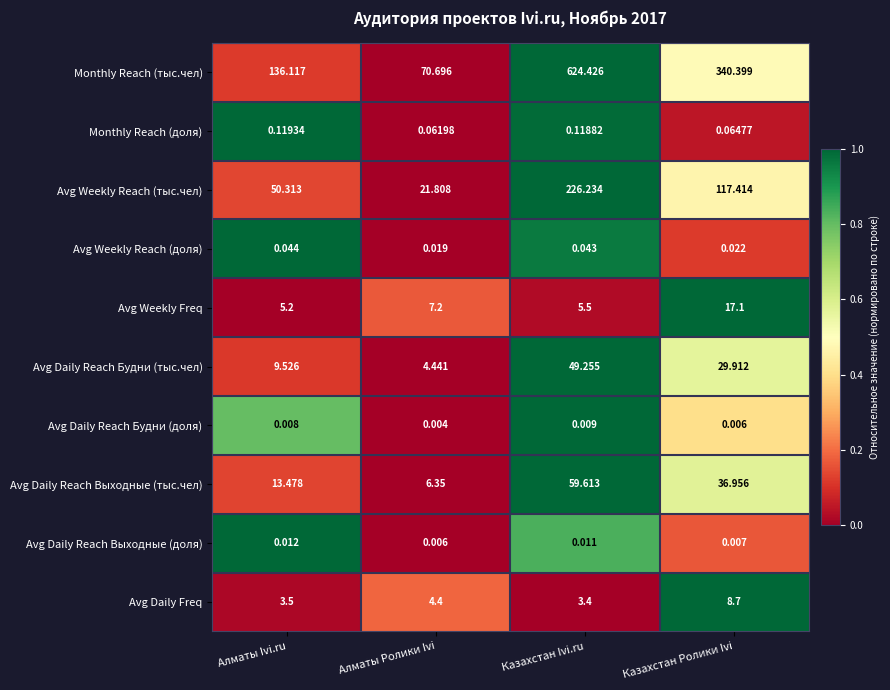

Rank the series by their maximum value, from highest to lowest.

Monthly Reach (тыс.чел), Avg Weekly Reach (тыс.чел), Avg Daily Reach Выходные (тыс.чел), Avg Daily Reach Будни (тыс.чел), Avg Weekly Freq, Avg Daily Freq, Monthly Reach (доля), Avg Weekly Reach (доля), Avg Daily Reach Выходные (доля), Avg Daily Reach Будни (доля)